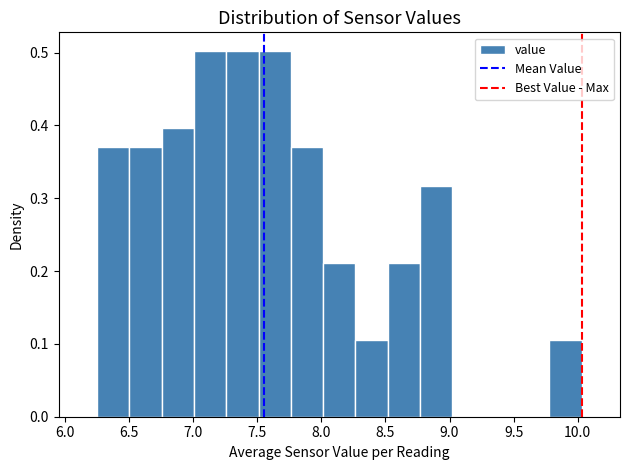

Reading left to right, list every bar in this chart as the range it spans on the x-axis followed by its height. Neither the bar edges nor the heights are printed on the chart, so give them approximately, as read against the axes.

6.25 to 6.50: 0.37
6.50 to 6.75: 0.37
6.75 to 7.00: 0.40
7.00 to 7.25: 0.50
7.25 to 7.50: 0.50
7.50 to 7.75: 0.50
7.75 to 8.00: 0.37
8.00 to 8.25: 0.21
8.25 to 8.50: 0.11
8.50 to 8.75: 0.21
8.75 to 9.00: 0.32
9.00 to 9.25: 0
9.25 to 9.55: 0
9.55 to 9.80: 0
9.80 to 10.05: 0.11